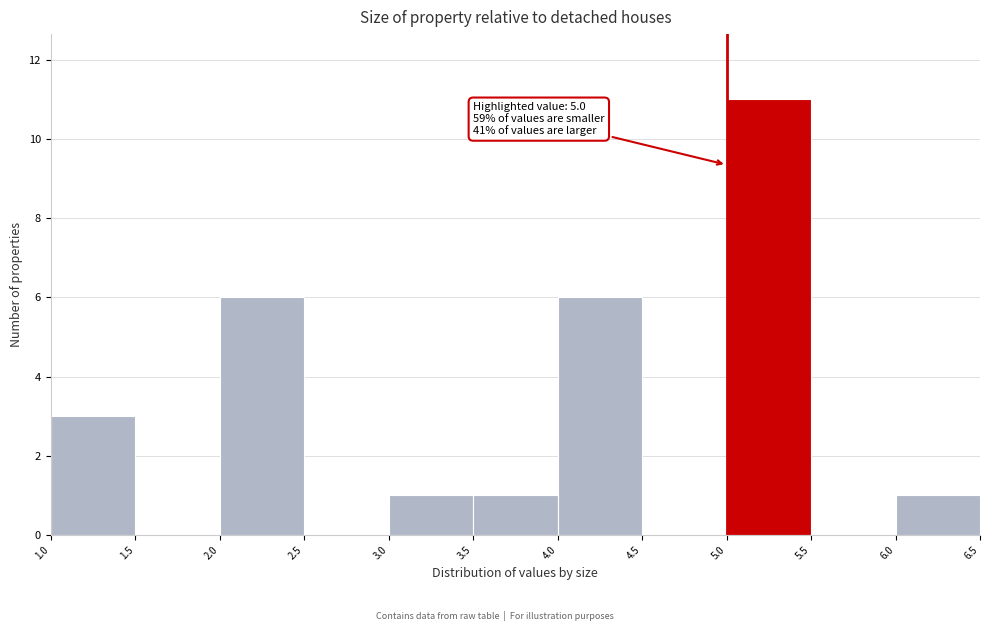

Over which range of the x-axis is the bar tallest?

5.0 to 5.5